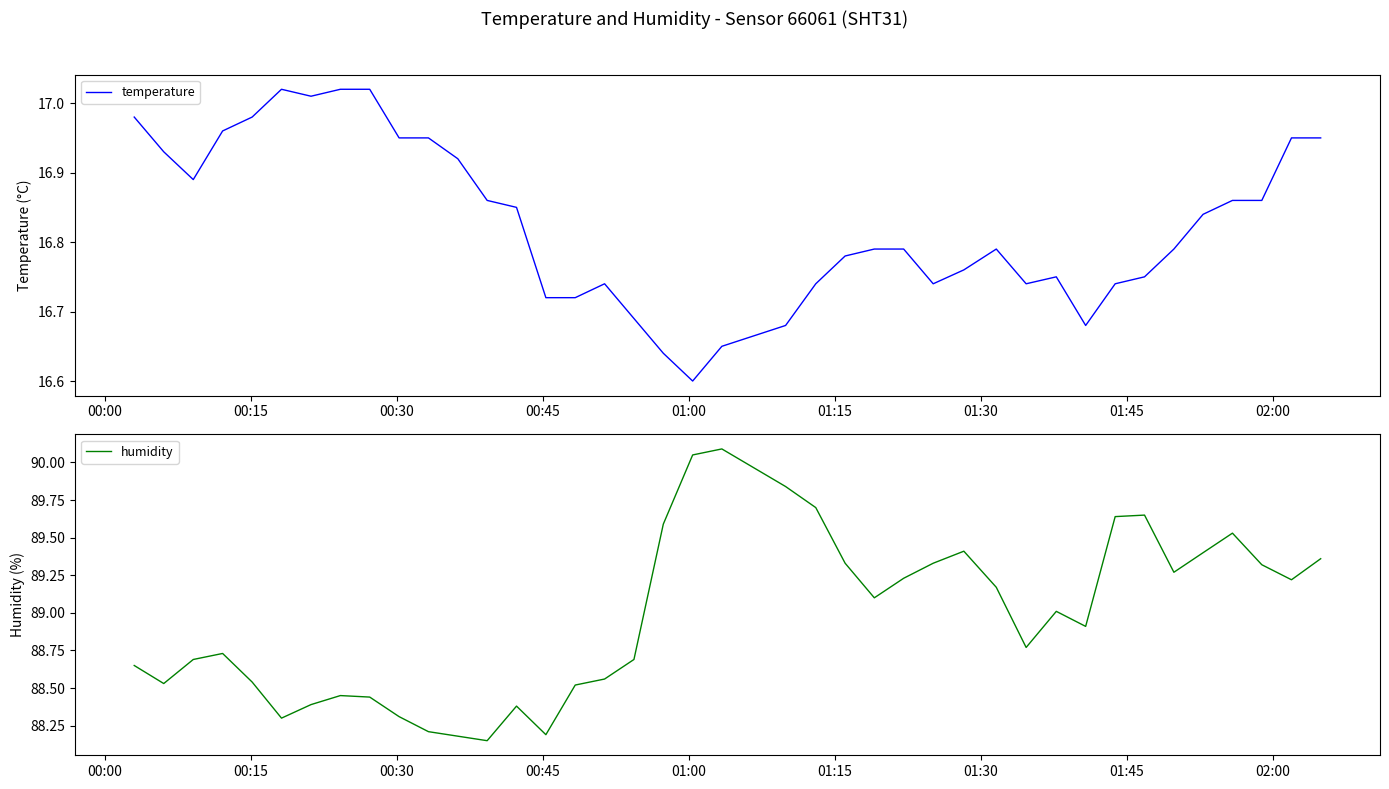

What is the maximum value for humidity?

90.1